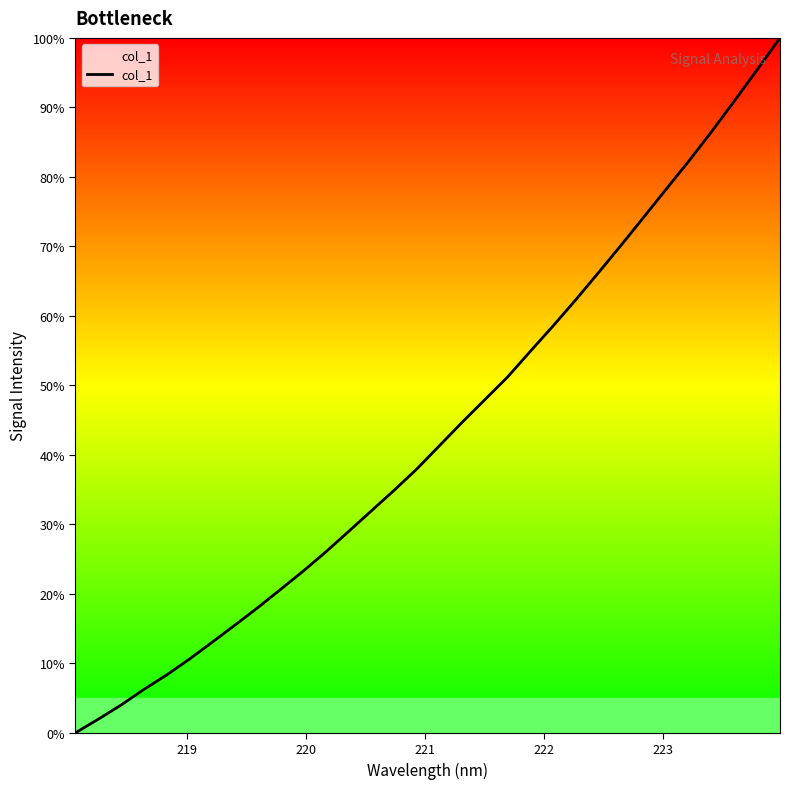

What is the difference between the maximum and minimum values?

100.0